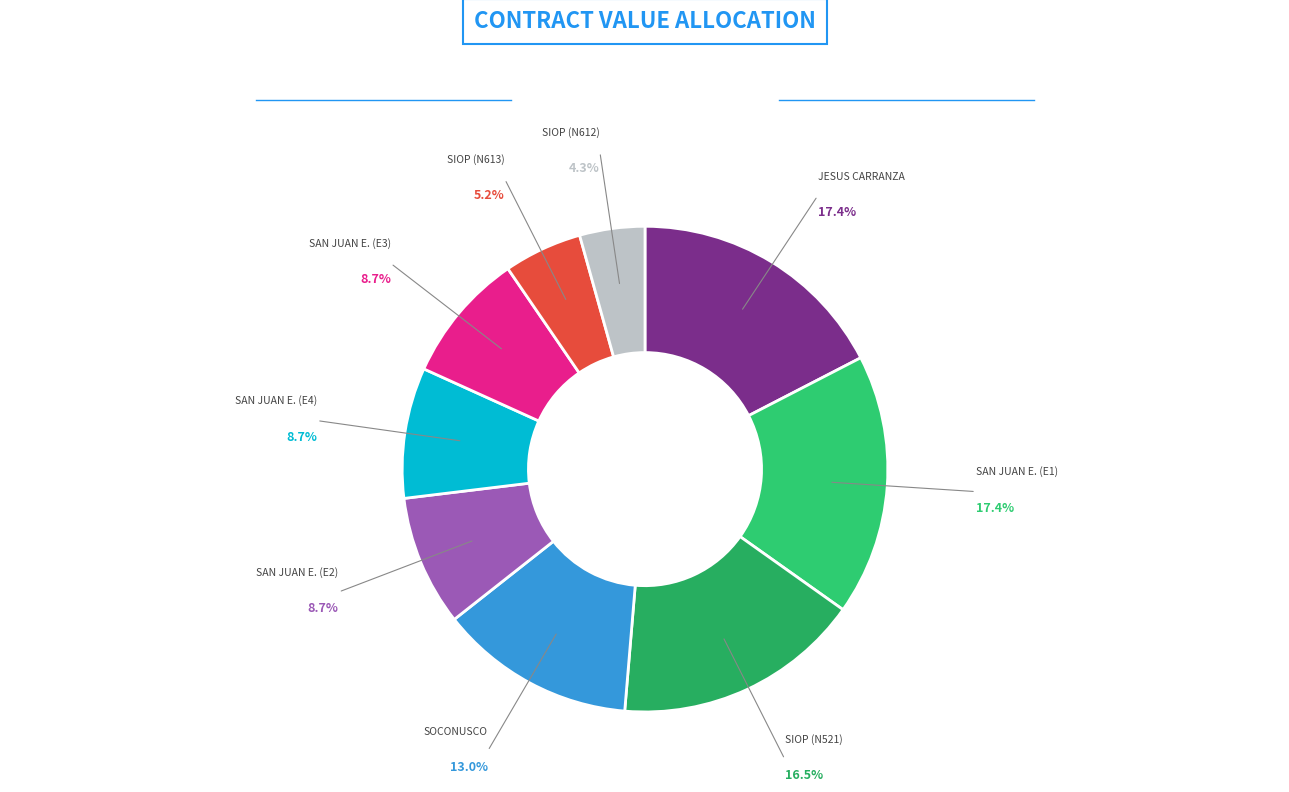

How many segments does this pie chart have?

9